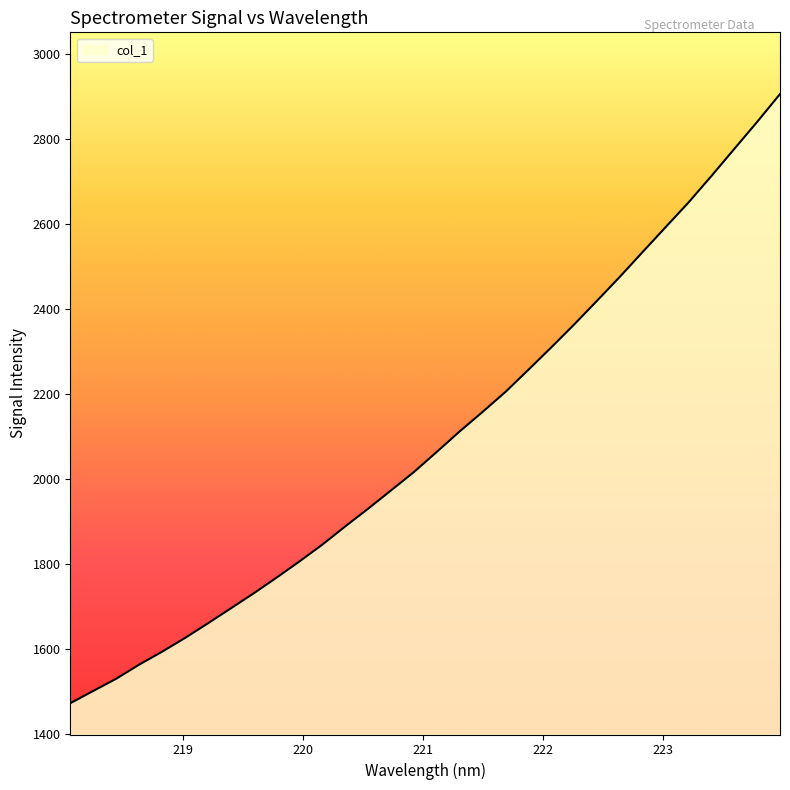

What is the greatest value displayed?

2906.3